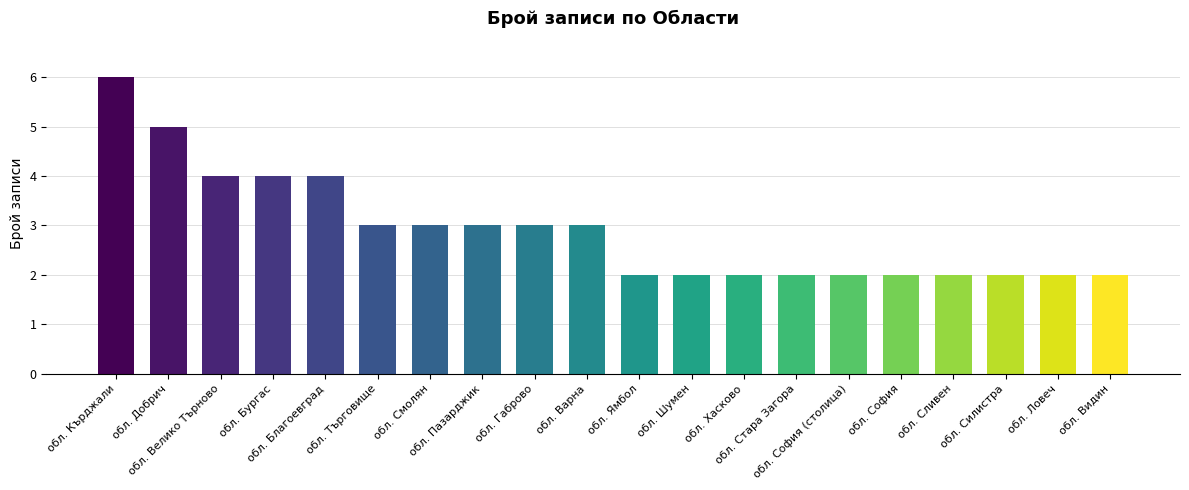

What position from the left is обл. Добрич?

2